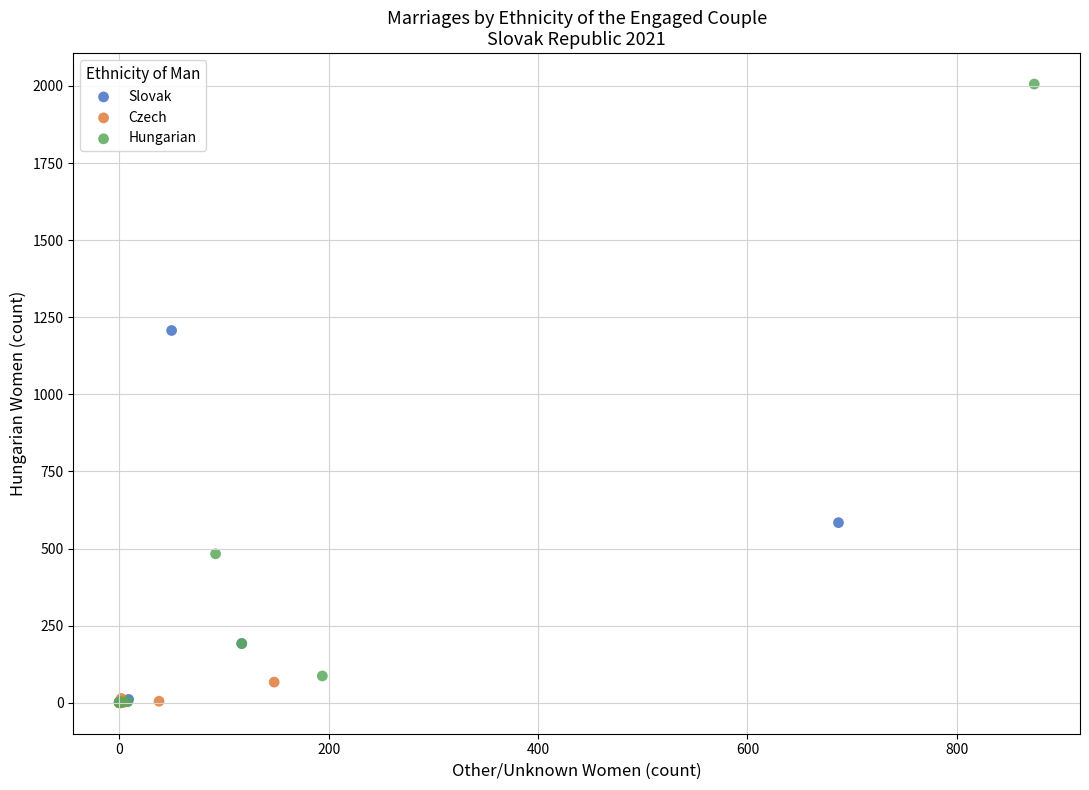

Which series has the widest spread of Y values?

Hungarian